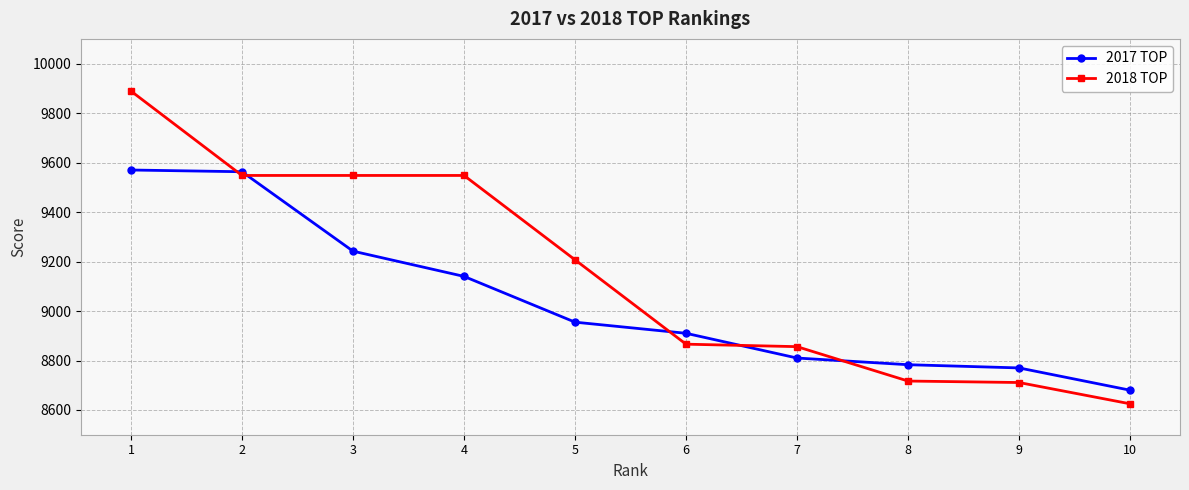

The value of 2017 TOP at 3 is 9242. True or false?

True